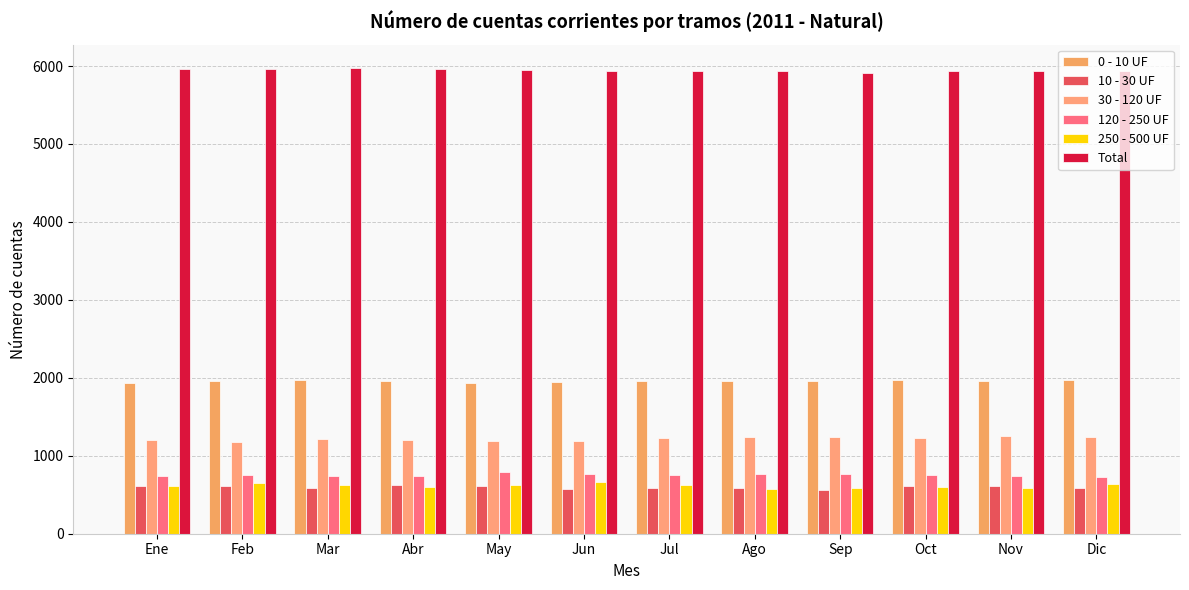

At which category does the chart reach its minimum across all series?

Sep